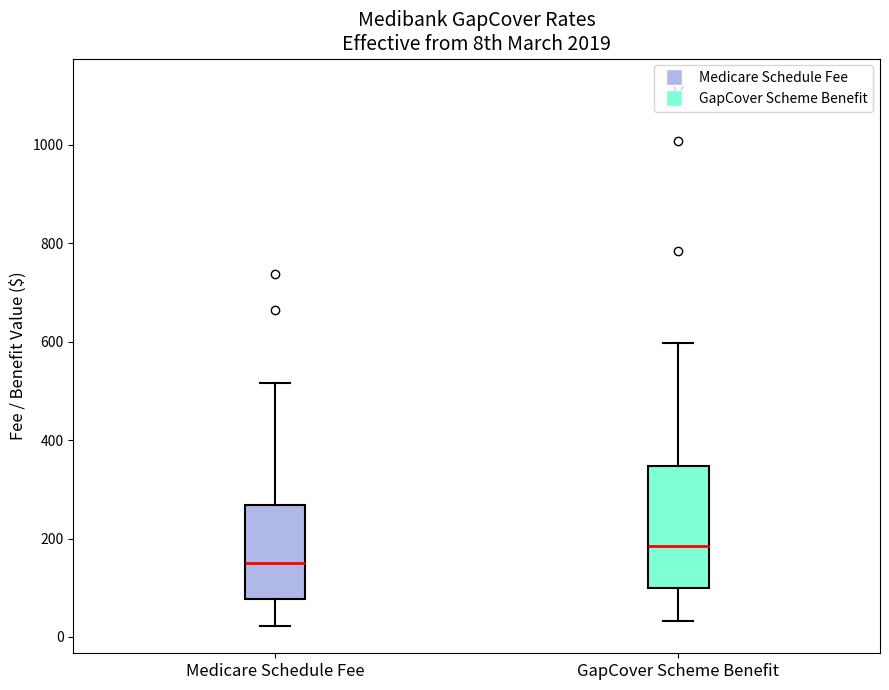

Which box has the highest median line?

GapCover Scheme Benefit